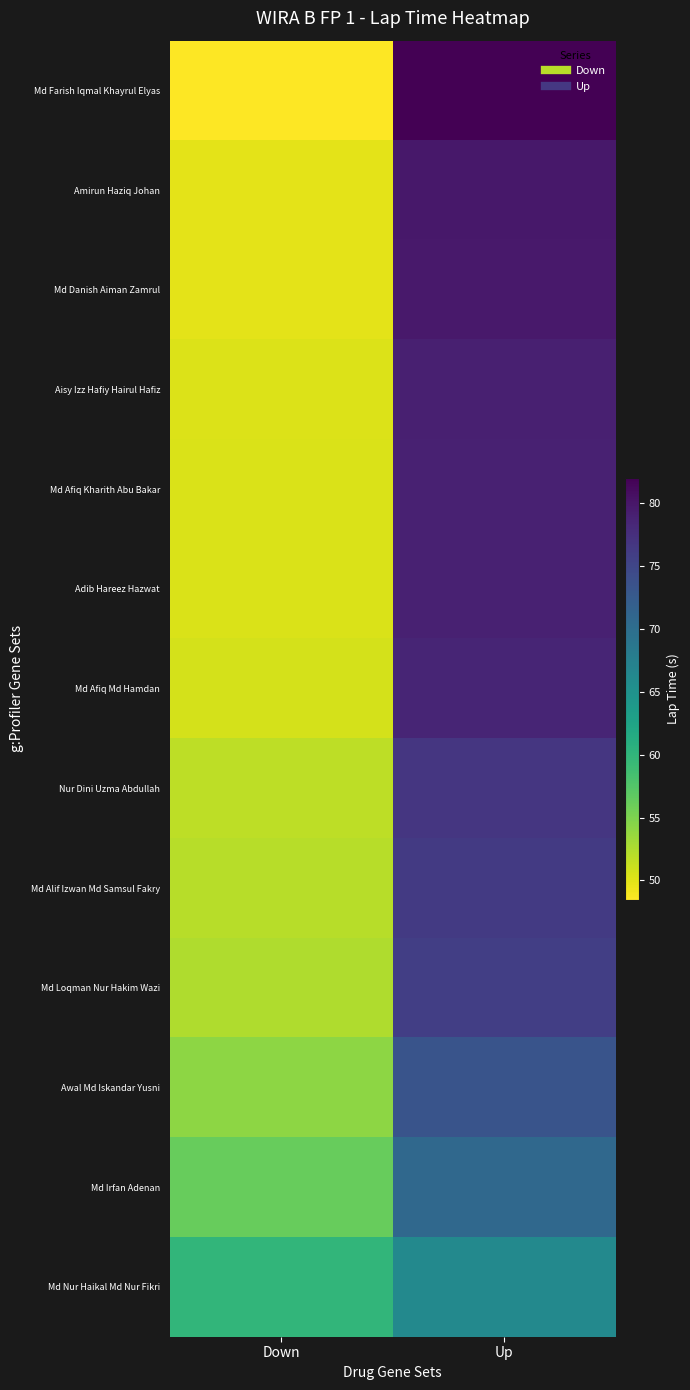

Which label corresponds to the largest value in the chart?

Up